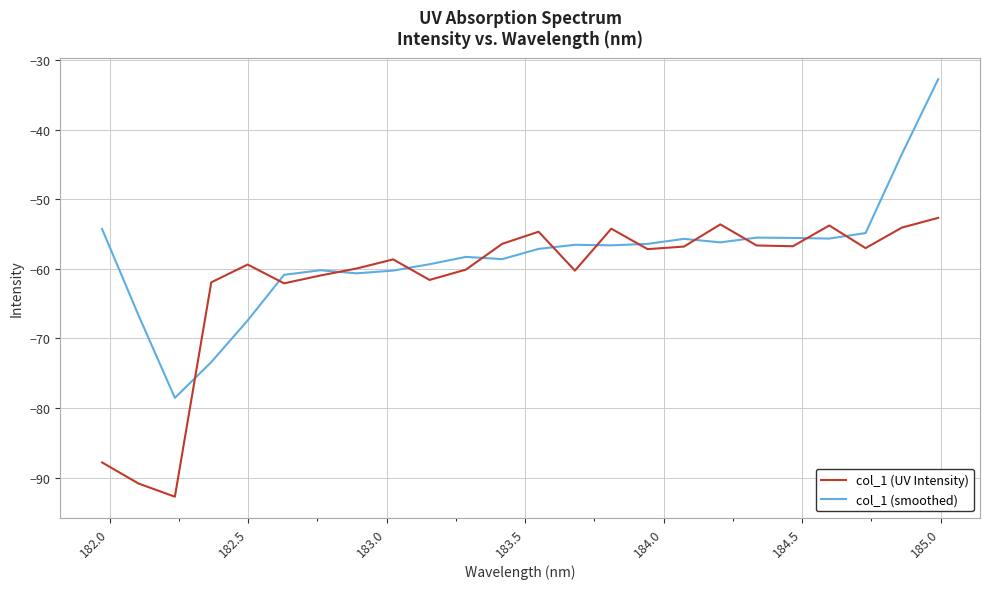

Which series has the largest total across all categories?

col_1 (smoothed)